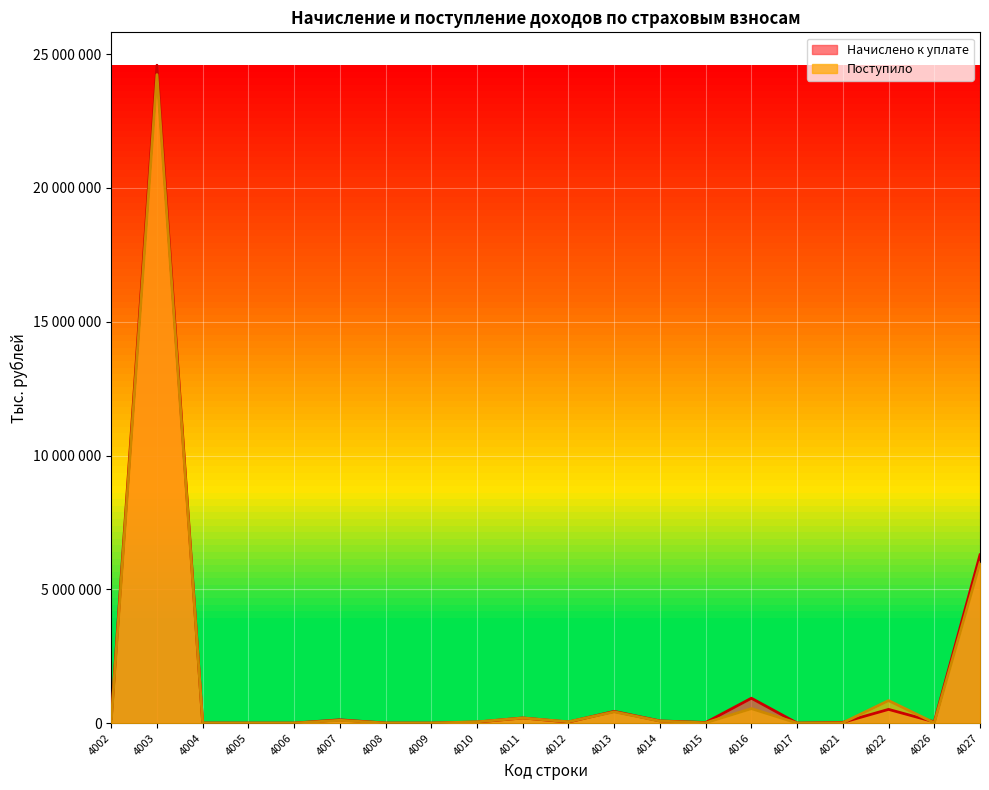

At 4021, list the series in order from largest to smallest.

Начислено к уплате, Поступило